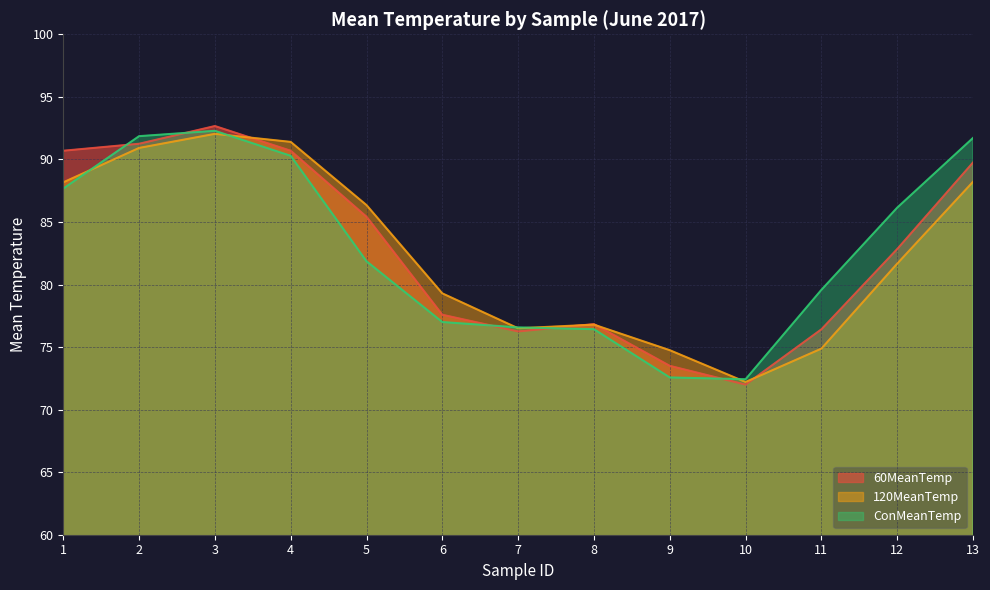

At which category does ConMeanTemp reach its first local valley?

10